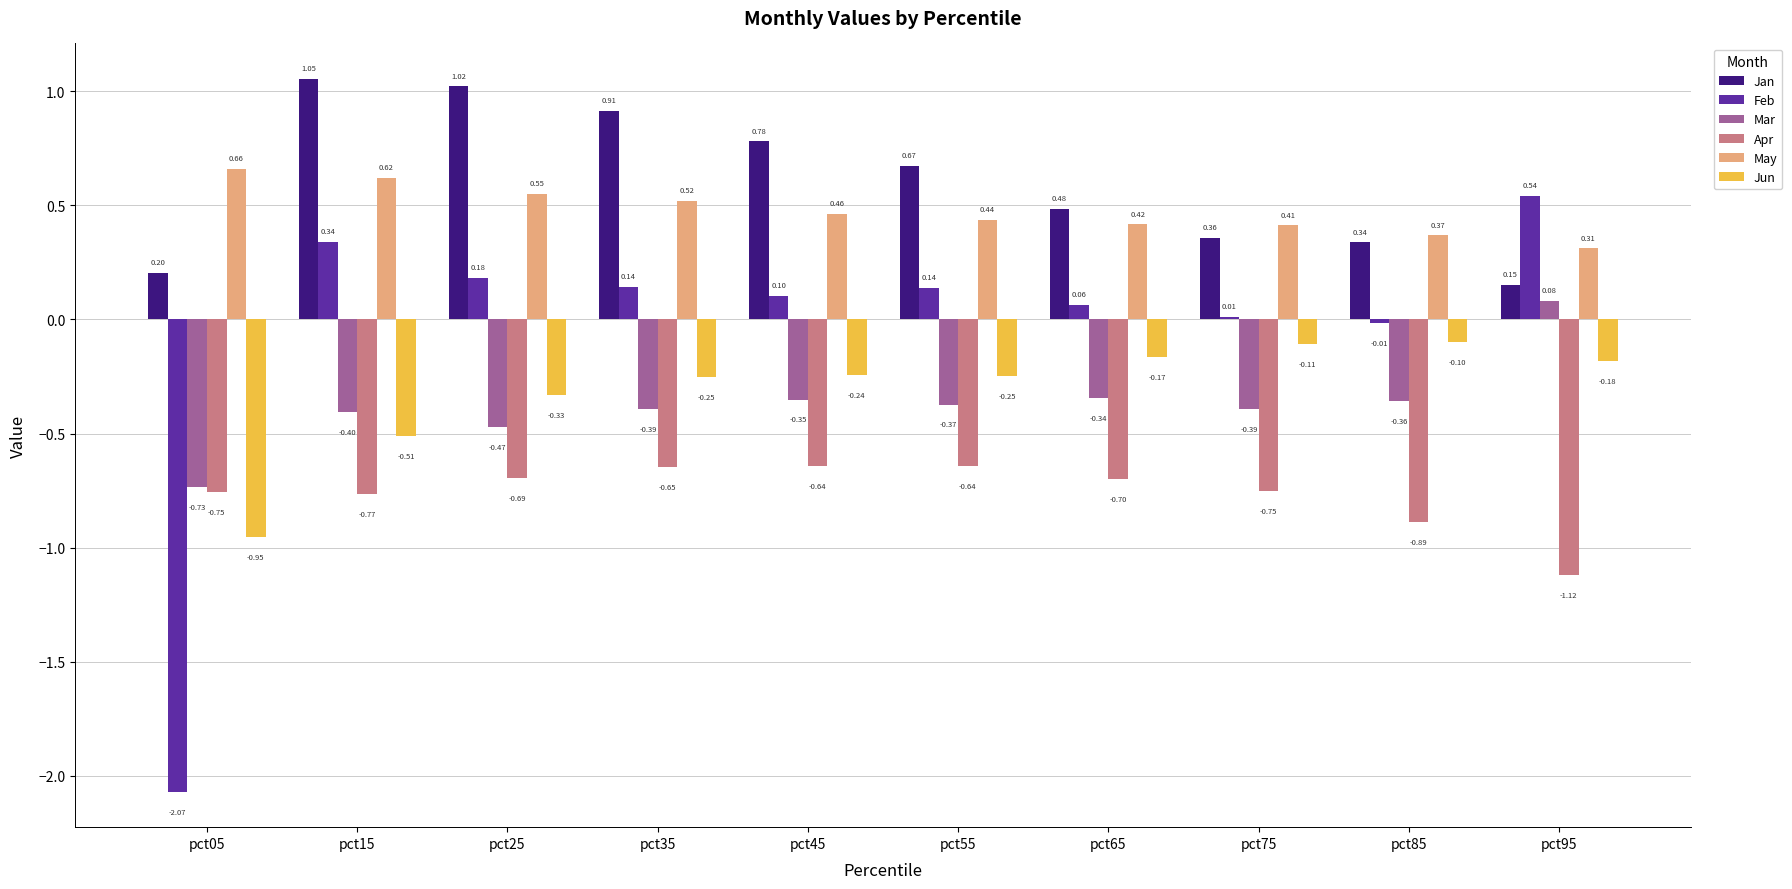

How many categories are shown in the chart?

10